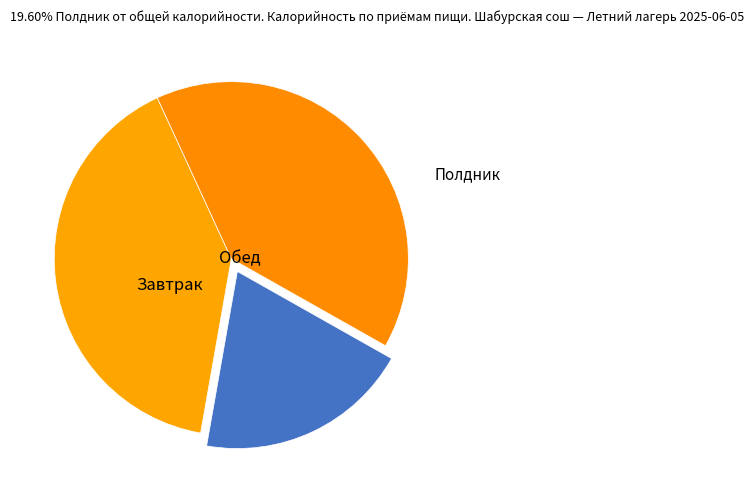

Which category has the biggest portion of the pie?

Завтрак